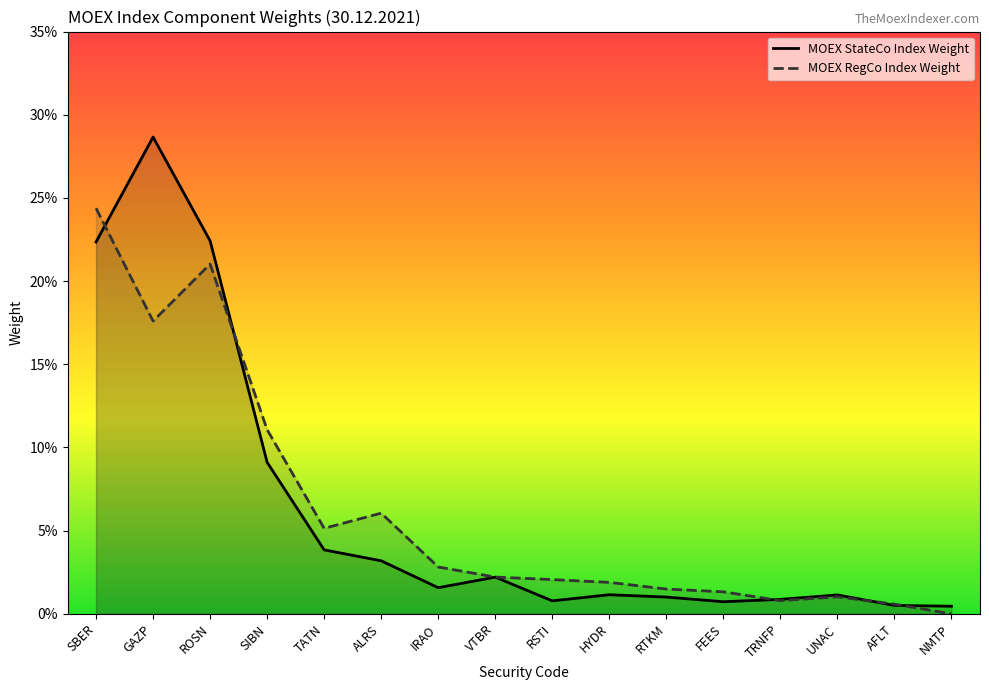

At which label is MOEX RegCo Index Weight closest to 0?

NMTP